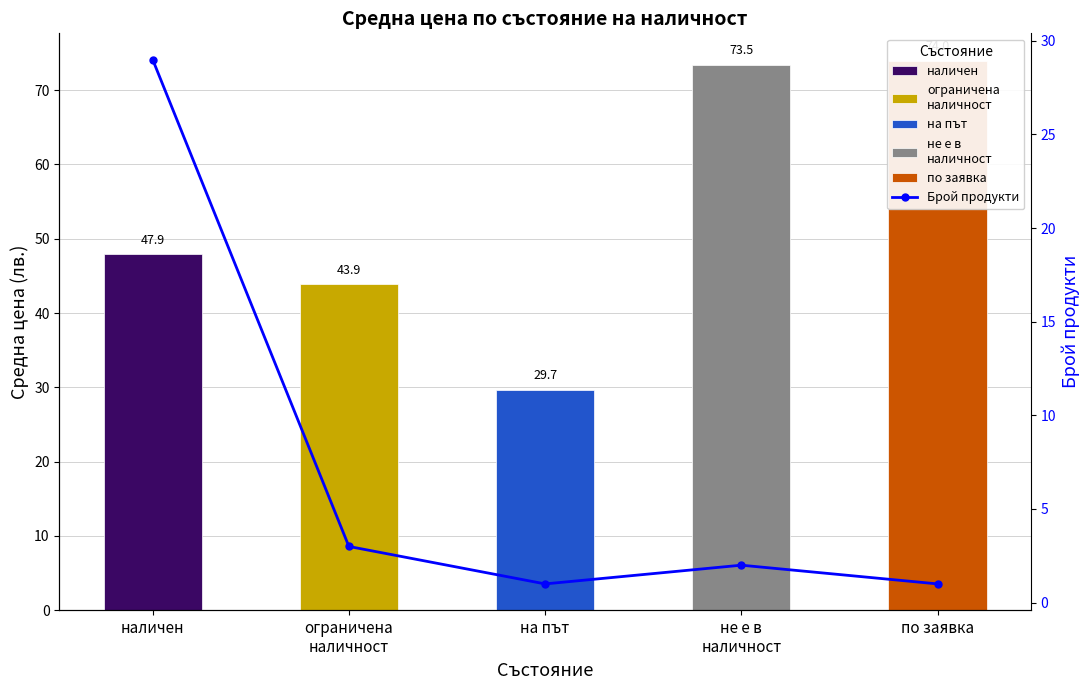

What is the sum of all values?

36